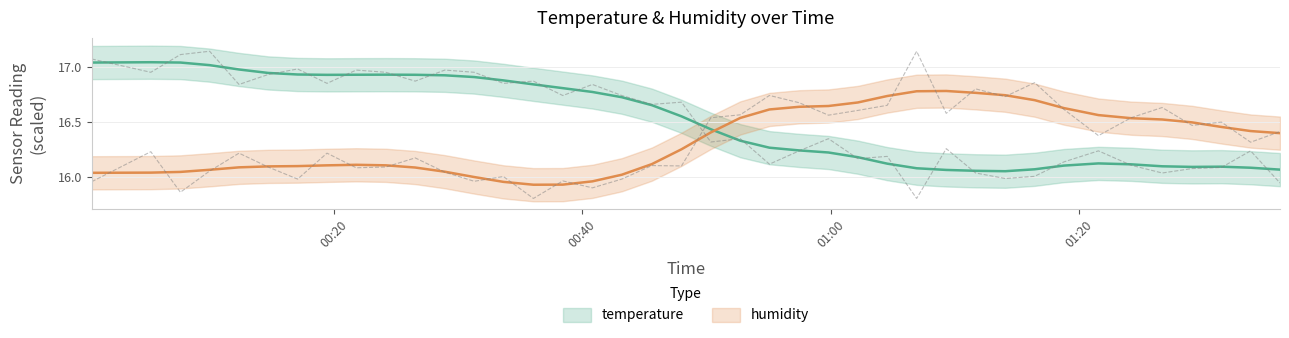

At how many categories does at least one series exceed 16?

40